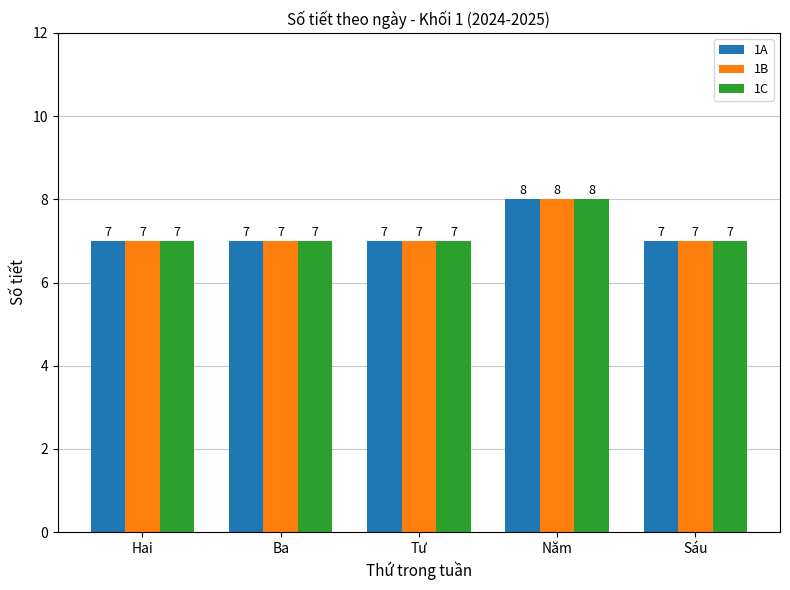

What is the sum of the 1C values at Năm and Tư?

15